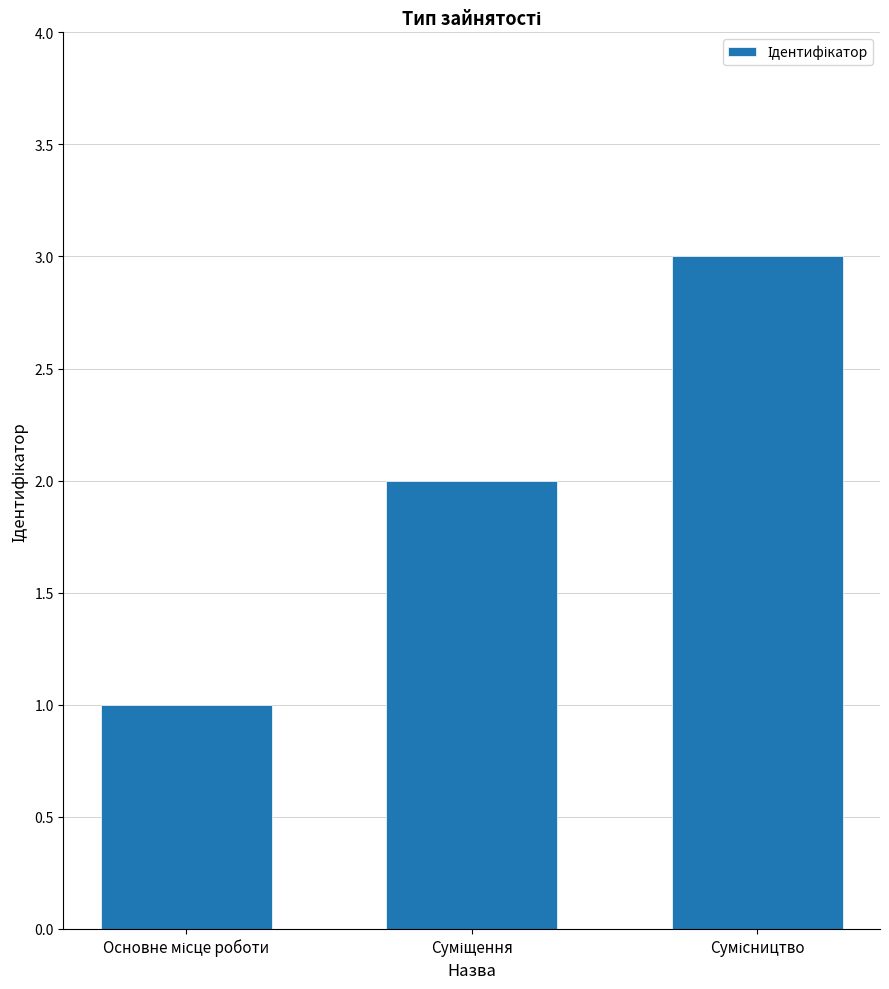

What is the sum of all values?

6